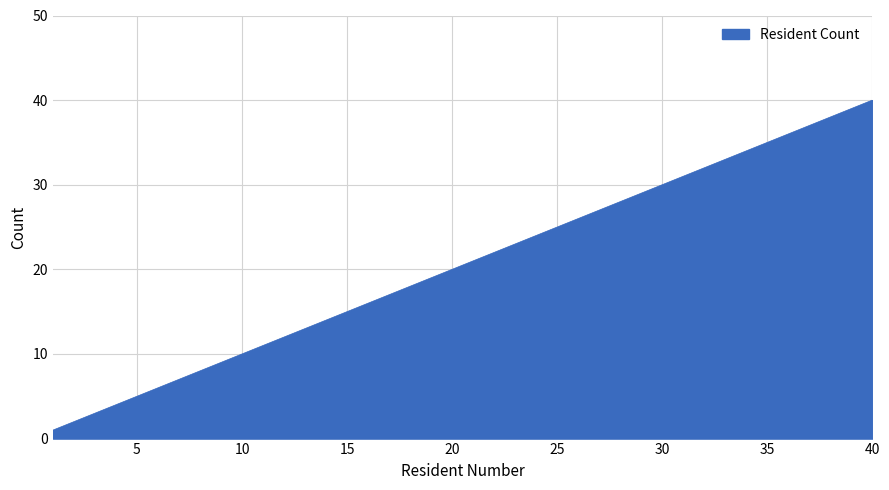

What is the difference between the maximum and minimum values?

39